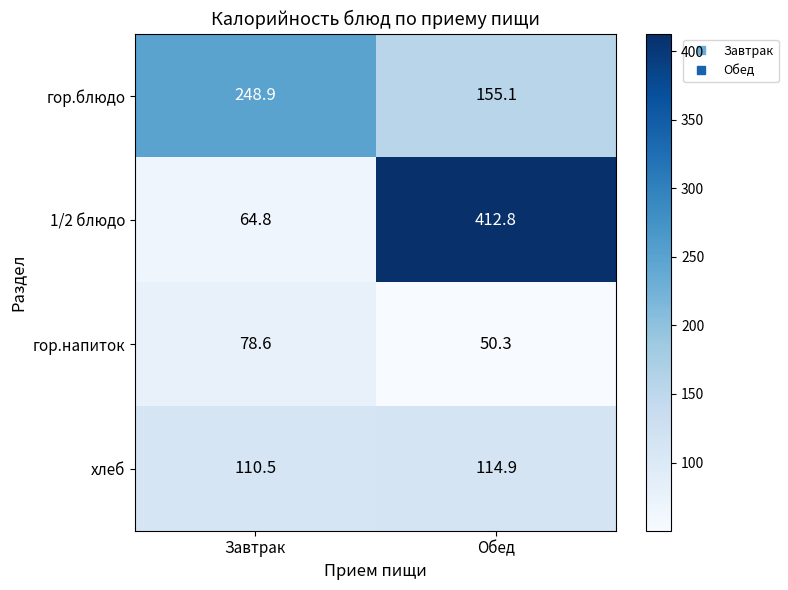

Which series changed the most between Завтрак and Обед?

1/2 блюдо